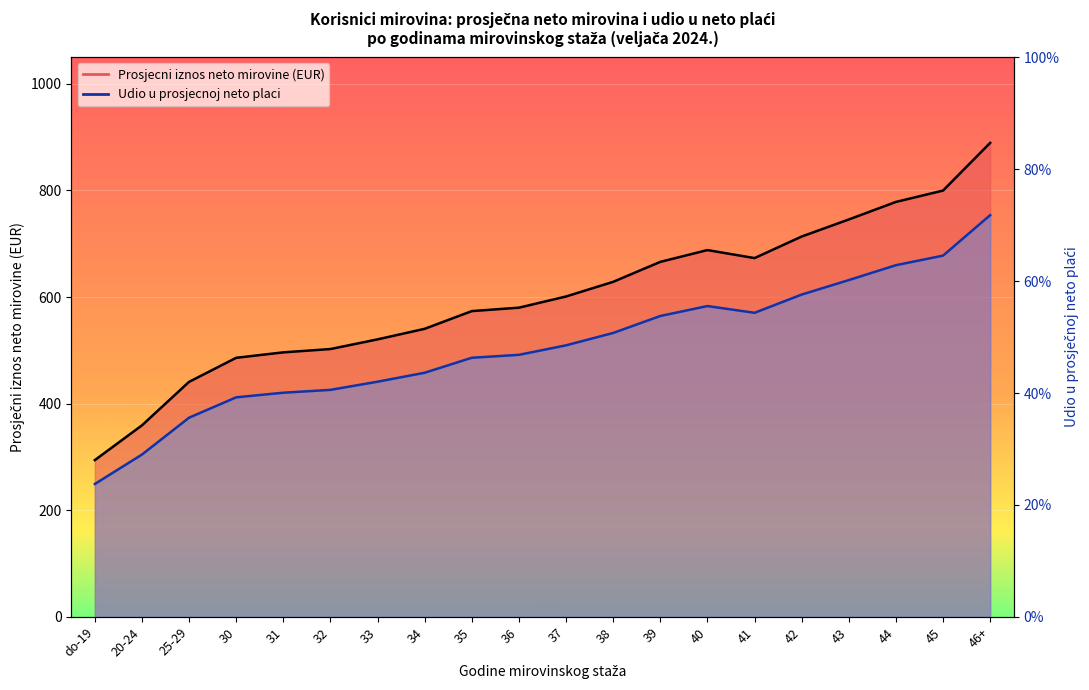

In udio_u_prosjecnoj_netoplaci, how many points are lower than both neighbors (excluding endpoints)?

1